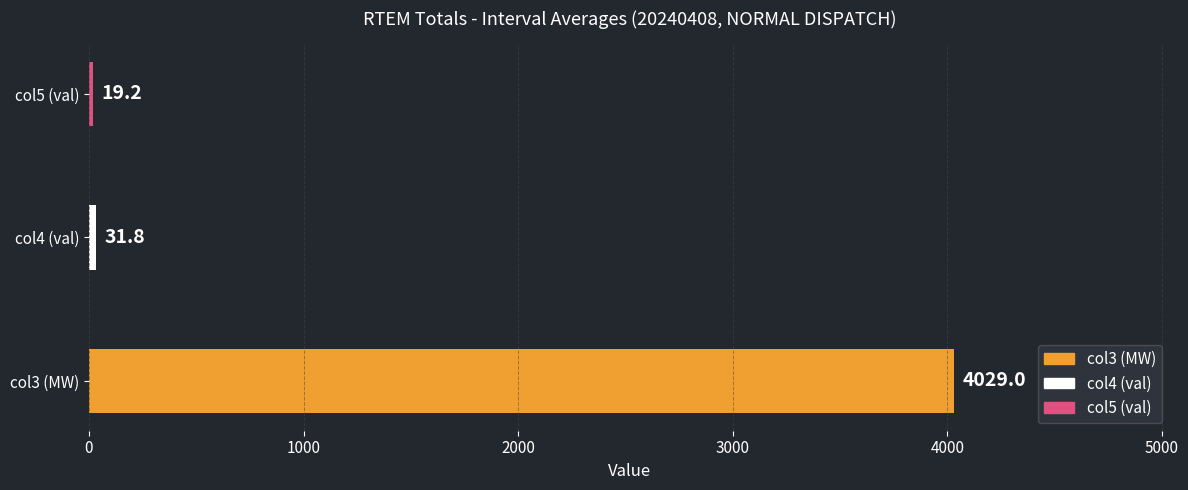

What is the difference between the values at col4 (val) and col5 (val)?

12.6